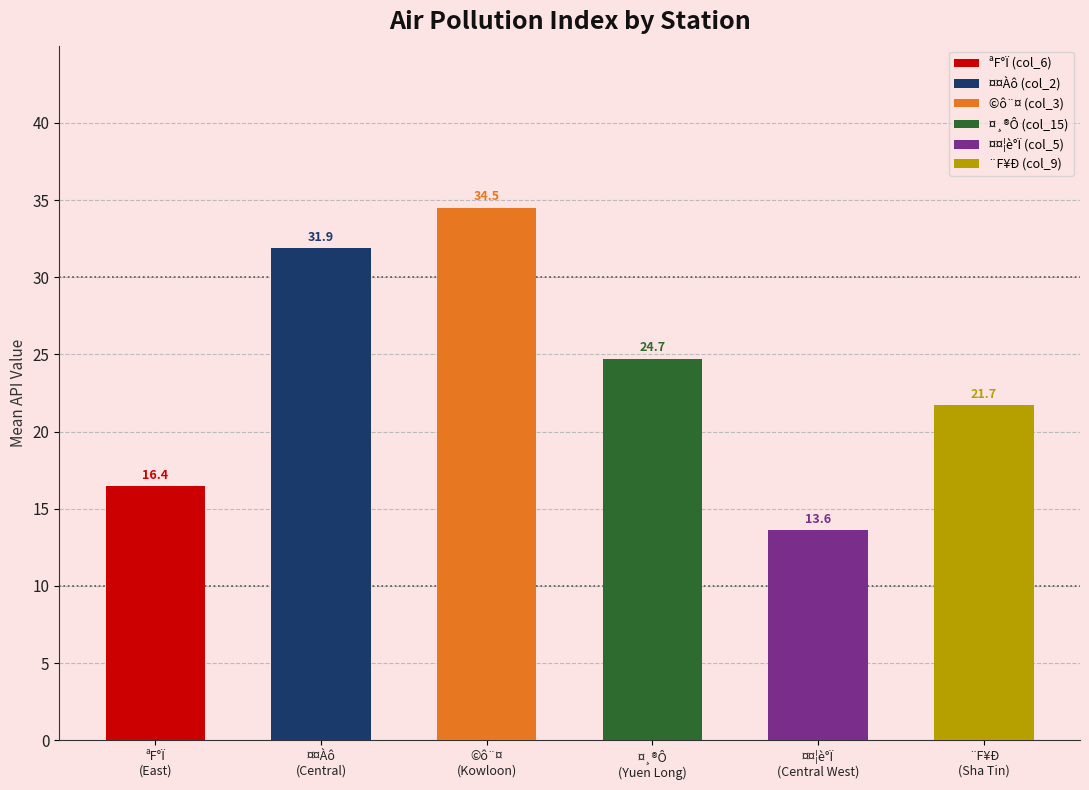

At which label is ¨F¥Ð (col_9) closest to 22?

6